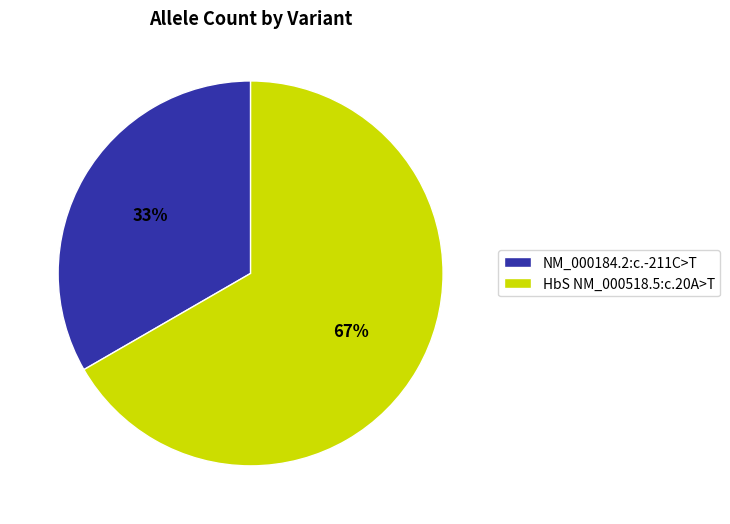

To the nearest percent, what is the average slice percentage?

50%